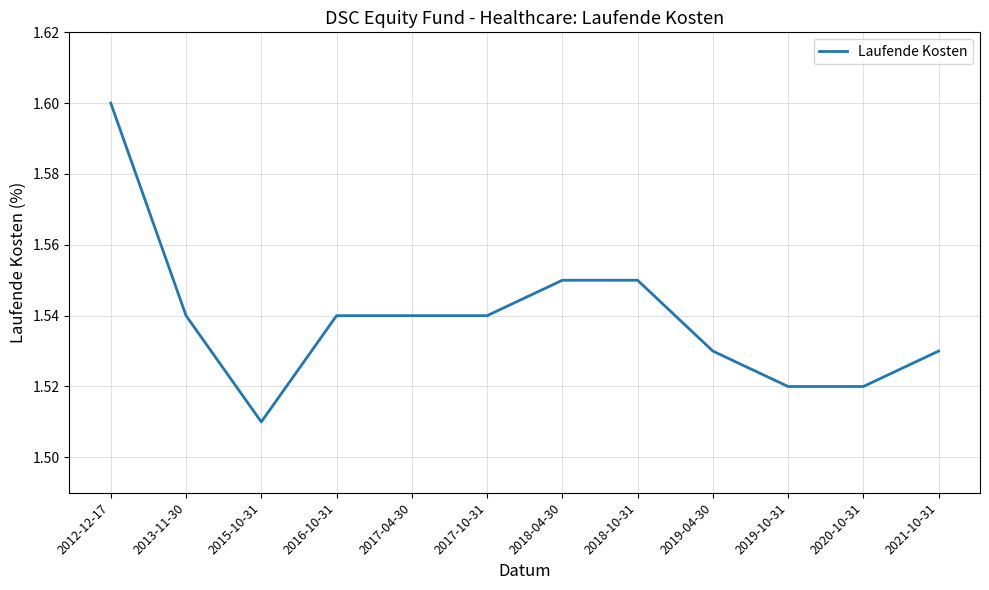

What position from the right is 2019-04-30?

4